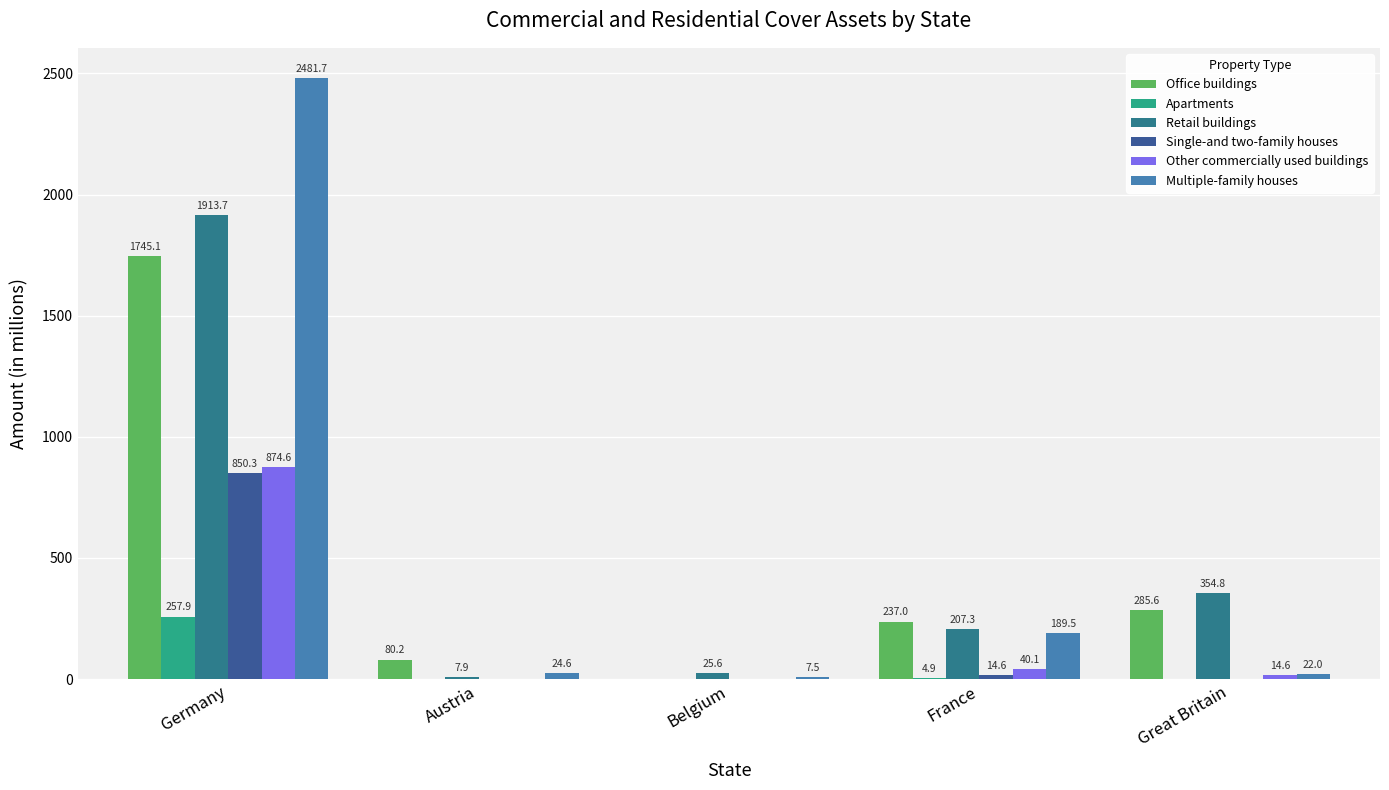

What is the average value of the Retail buildings series?

501.9